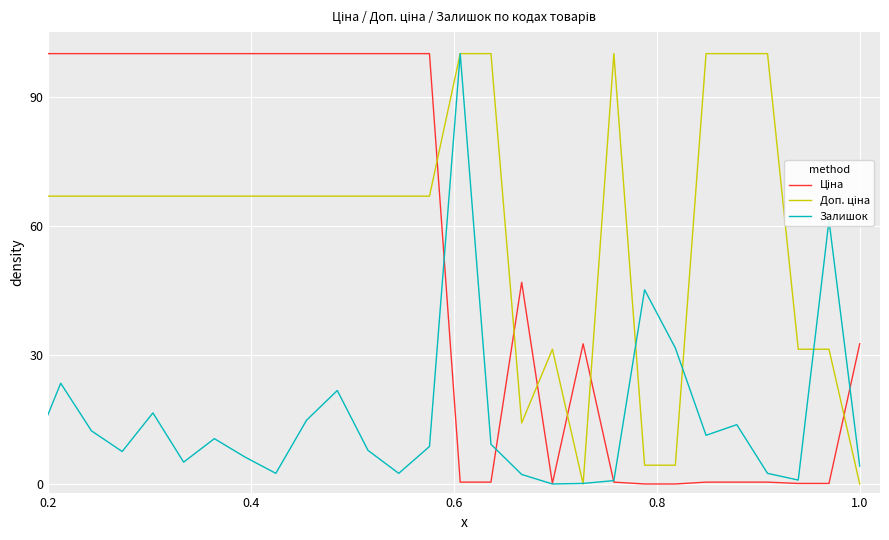

What is the maximum value shown in the chart?

100.0